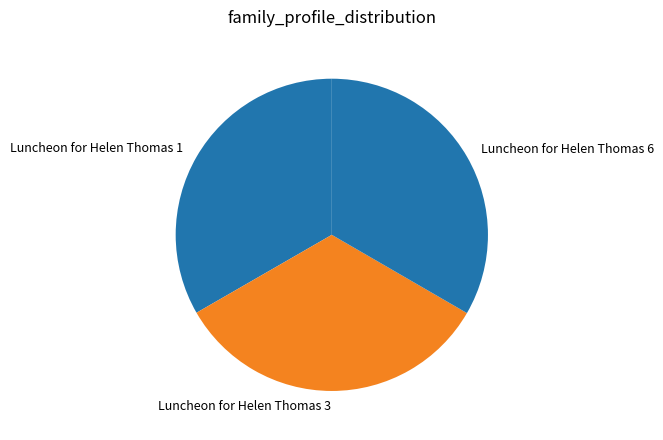

Approximately how many times larger is the value at Luncheon for Helen Thomas 1 compared to Luncheon for Helen Thomas 6?

1.0